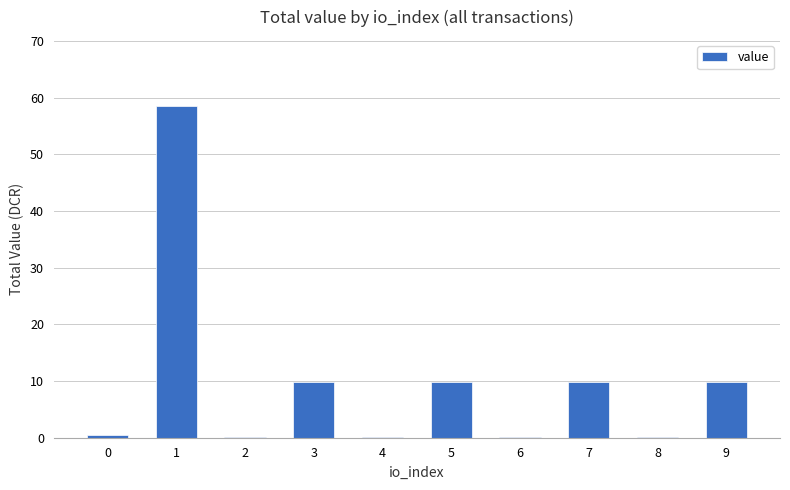

Are the bars horizontal?

No